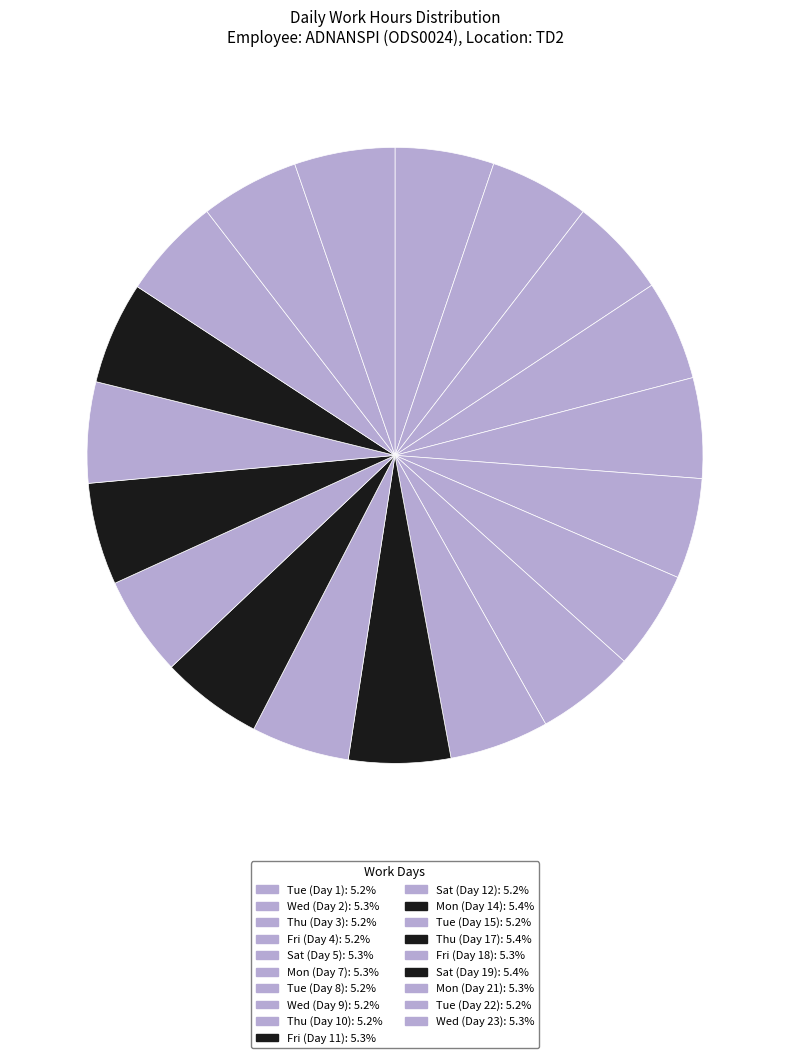

Count the number of slices in the pie.

19